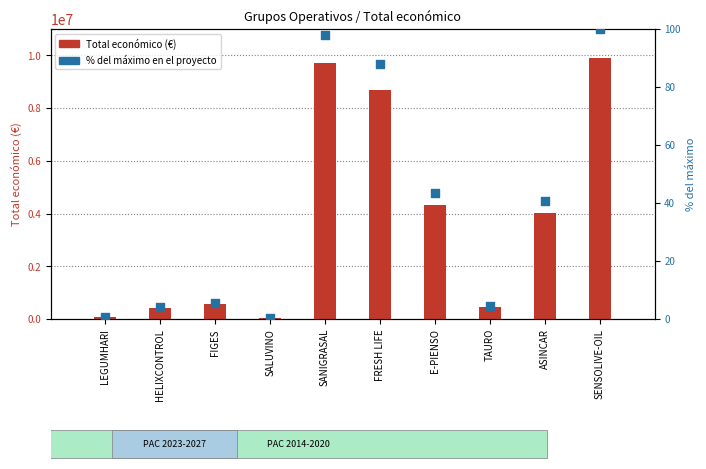

Which series has the widest spread of Y values?

Total económico